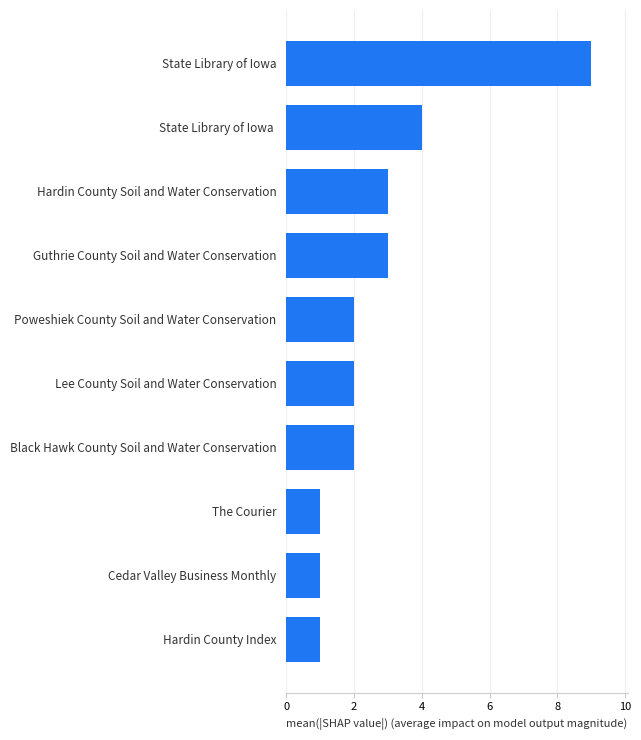

What is the greatest value displayed?

9